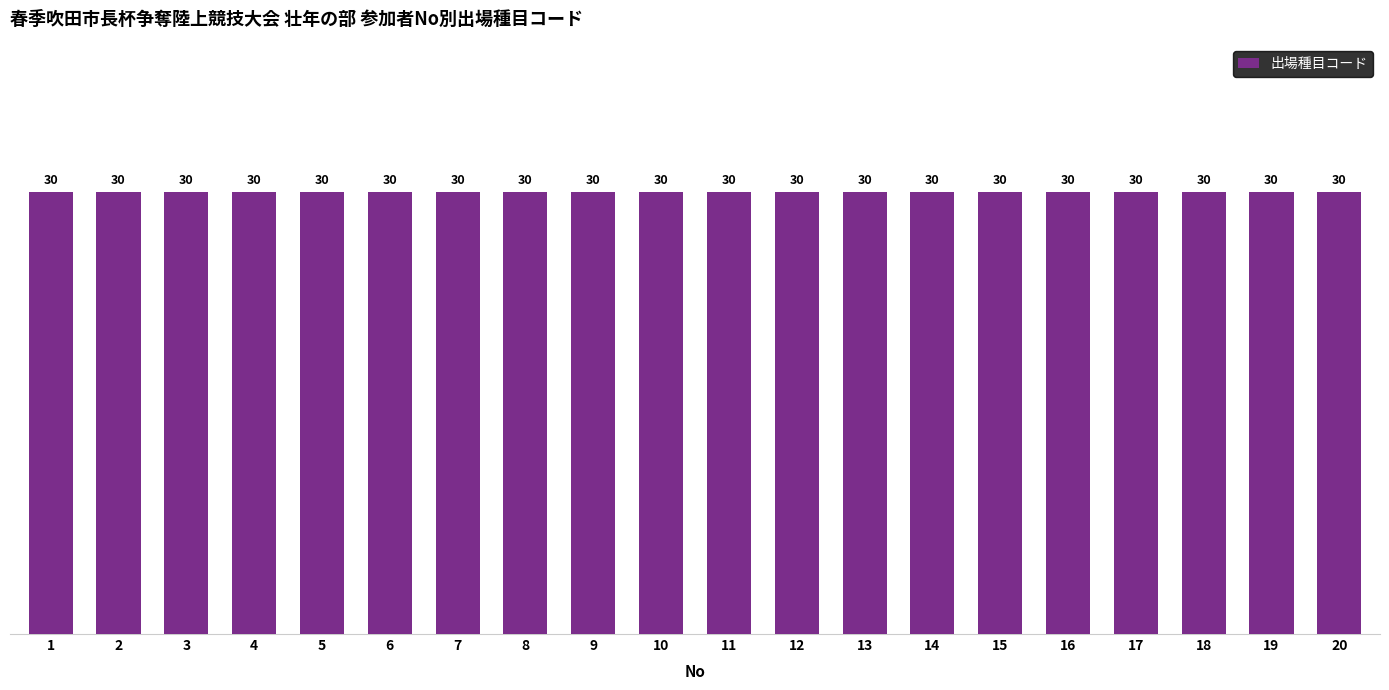

Rank the categories by value from highest to lowest.

20, 19, 18, 17, 16, 15, 14, 13, 12, 11, 10, 9, 8, 7, 6, 5, 4, 3, 2, 1